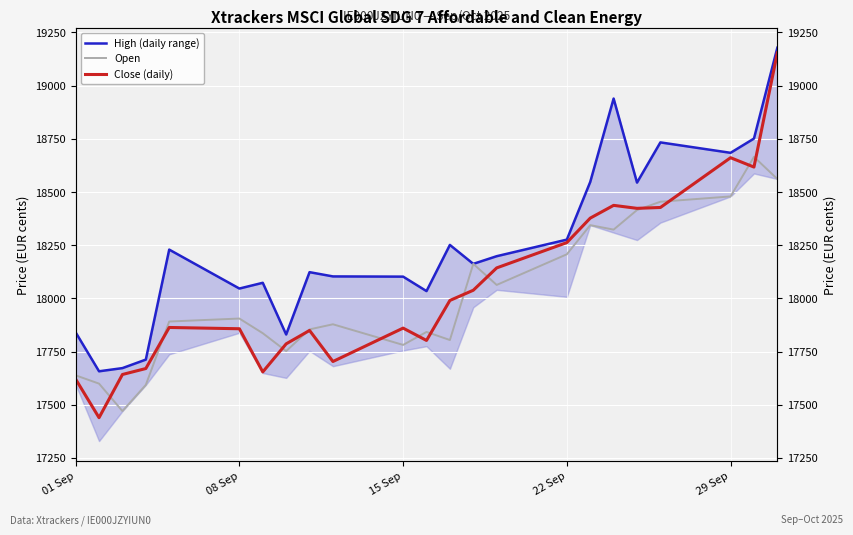

The value of Close (daily) at 6 is 31397. True or false?

False